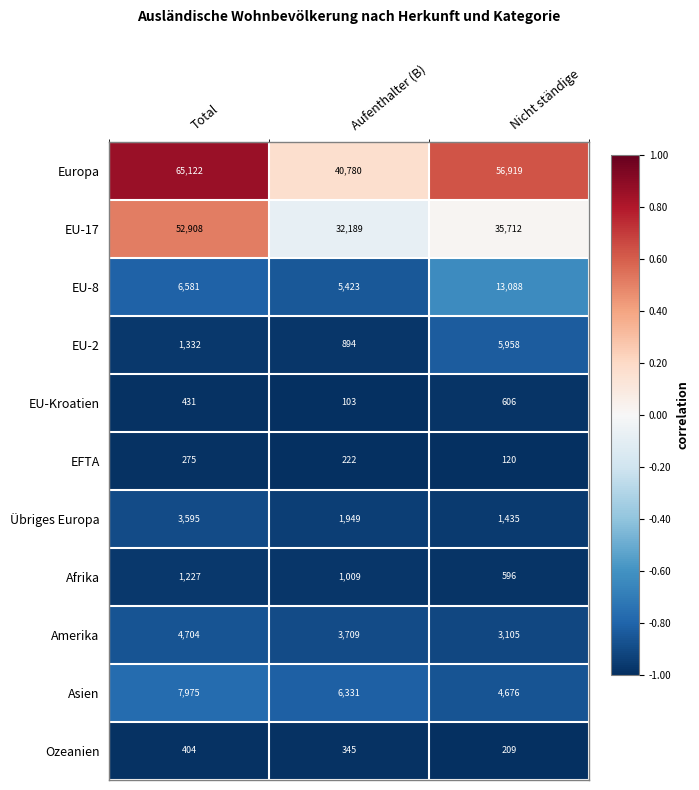

What is the total value across all series at Total?

144554